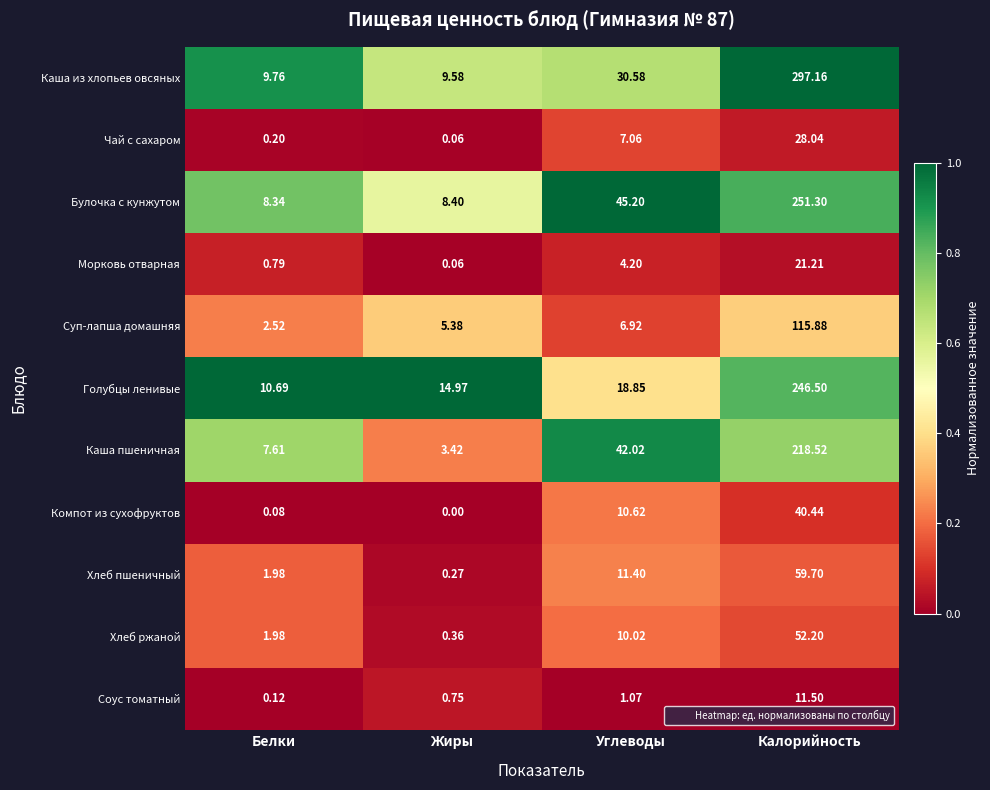

What is the greatest value displayed?

297.2